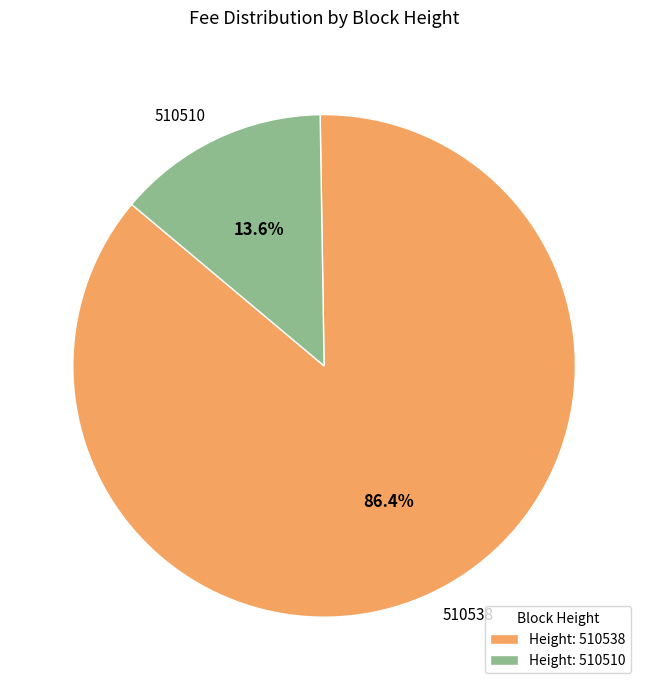

How many segments does this pie chart have?

2